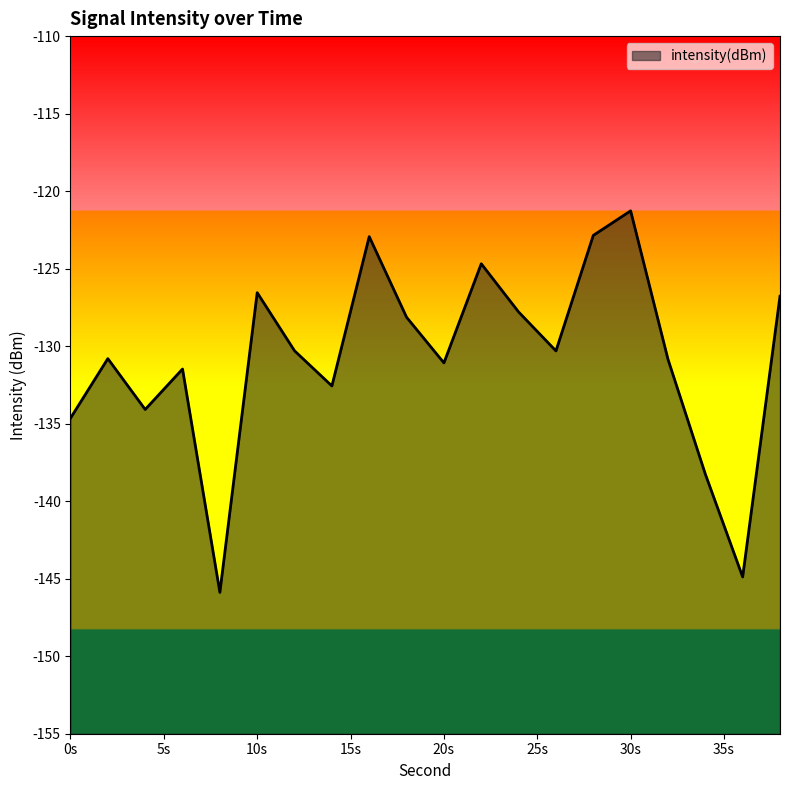

Between 34 and 22, which is larger?

22